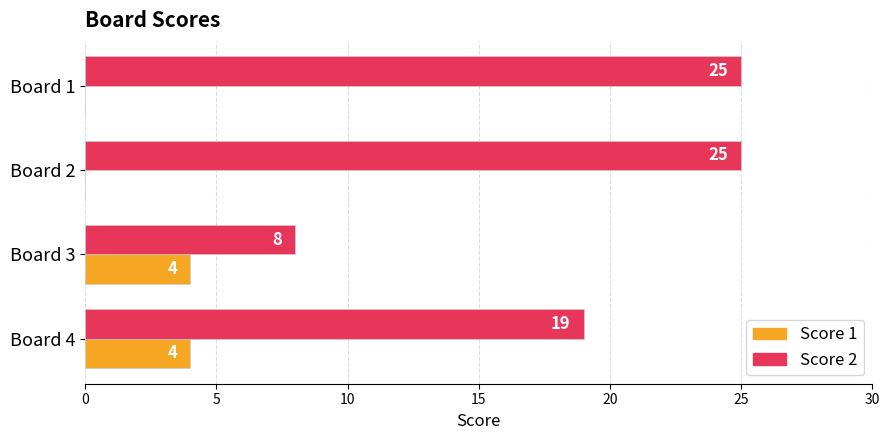

What is the total value across all series at Board 3?

12